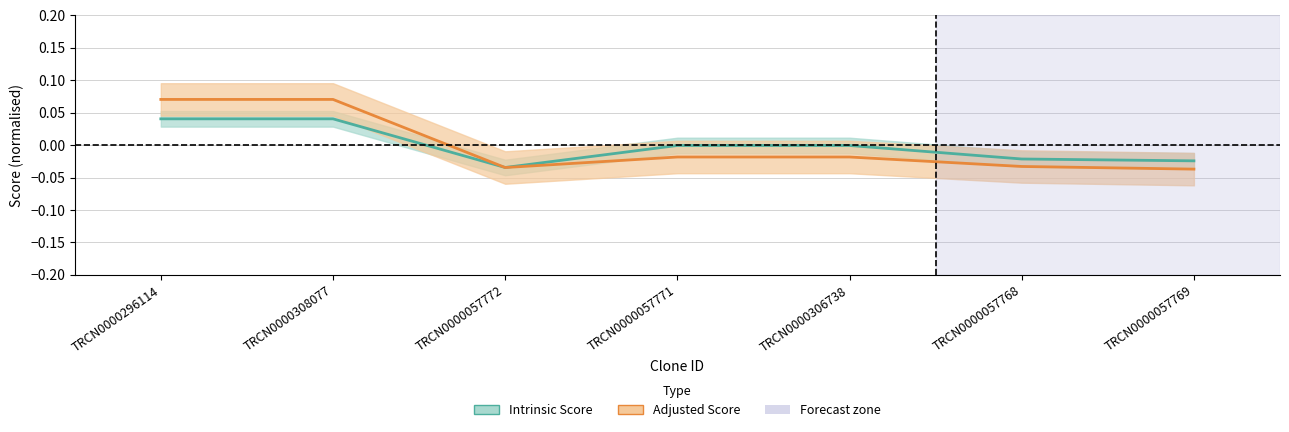

Rank the categories by Adjusted Score value from lowest to highest.

TRCN0000057769, TRCN0000057772, TRCN0000057768, TRCN0000057771, TRCN0000306738, TRCN0000296114, TRCN0000308077